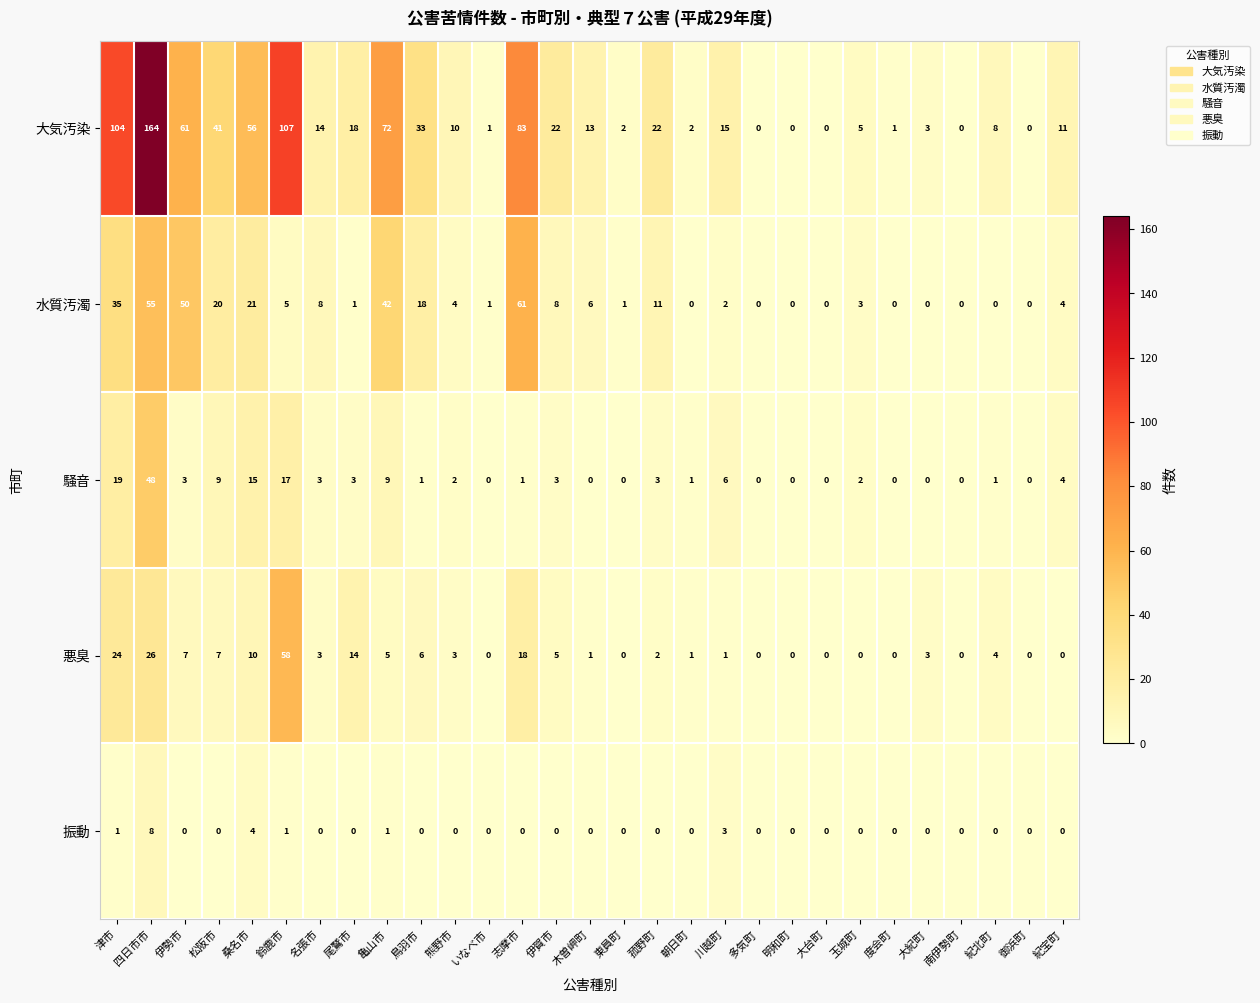

At 亀山市, list the series in order from smallest to largest.

振動, 悪臭, 騒音, 水質汚濁, 大気汚染